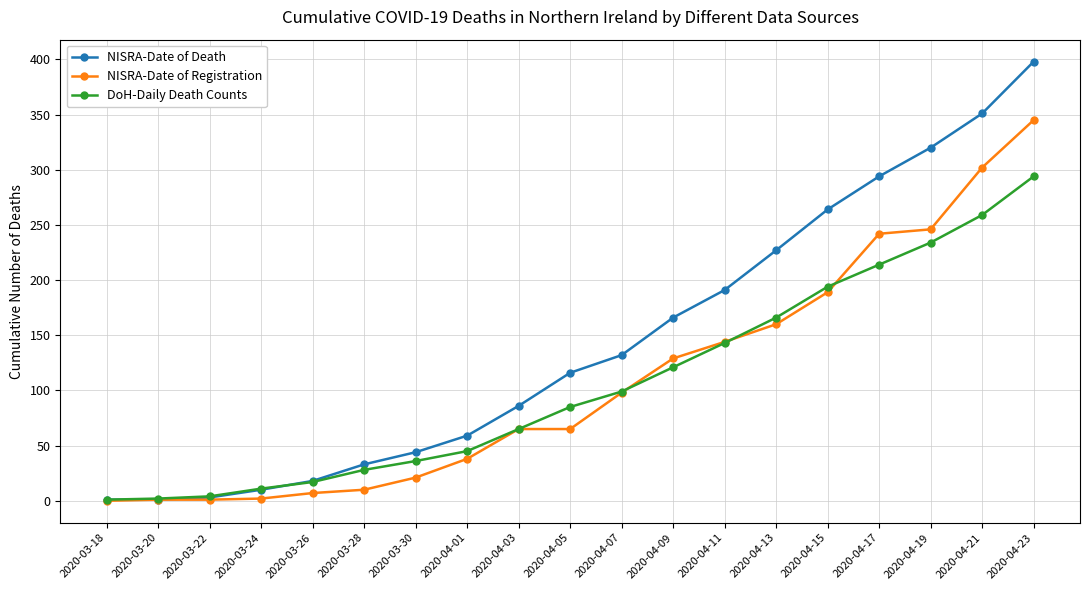

What is the difference between the maximum and second lowest values in the DoH-Daily Death Counts series?

292